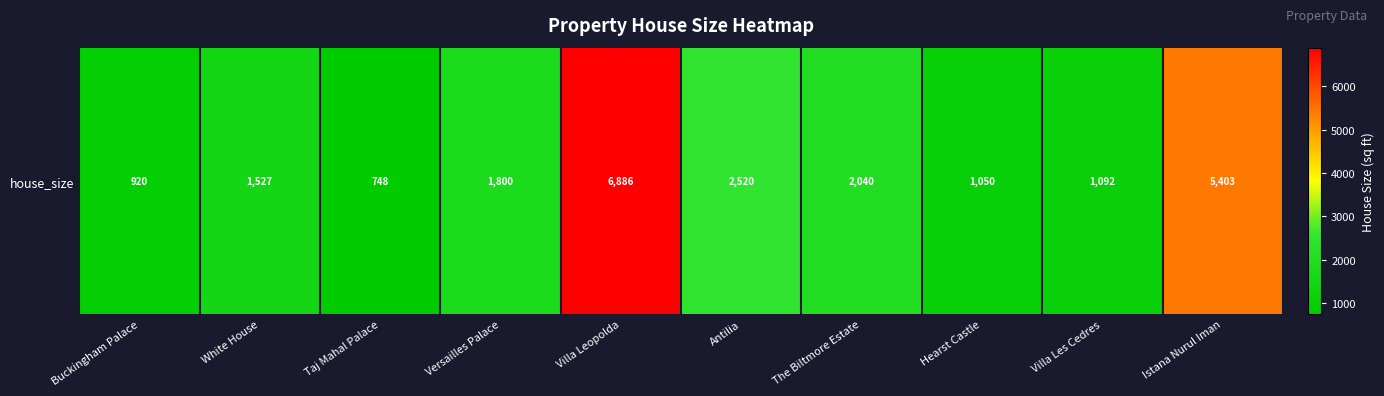

Is it true that the value at Antilia is 2520?

True